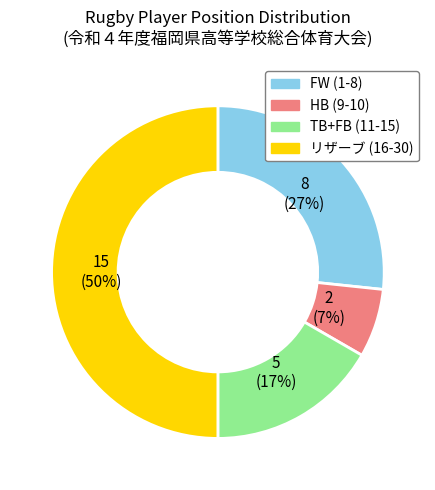

To the nearest percent, what is the average slice percentage?

25%